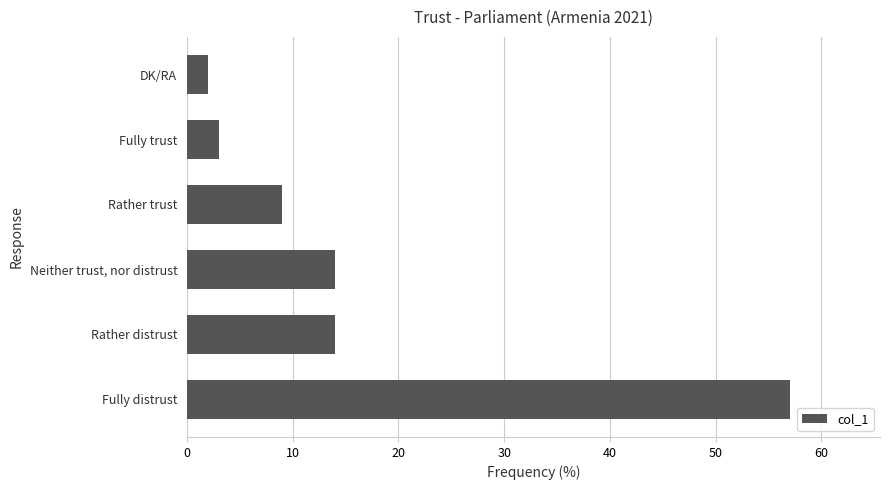

What is the sum of the values at Neither trust, nor distrust and Rather distrust?

28